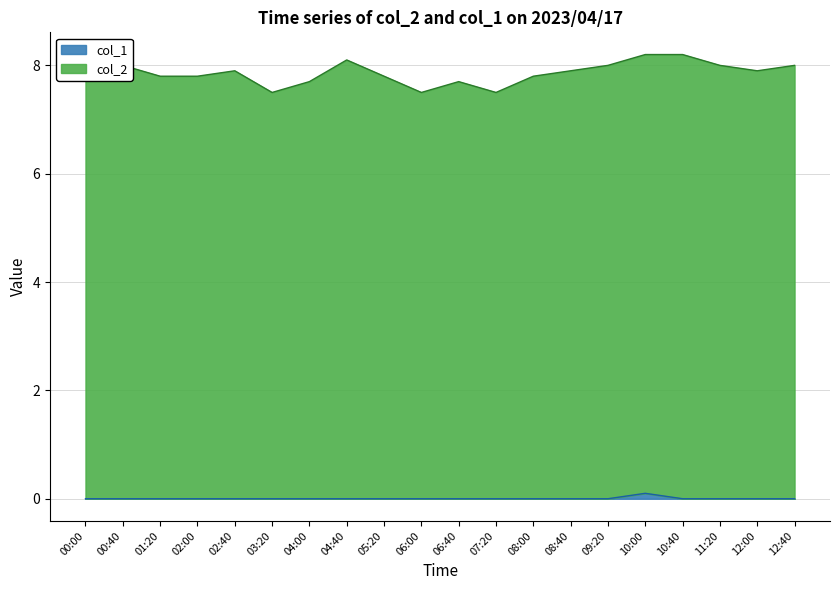

What value does the col_2 series have at 07:20?

7.5